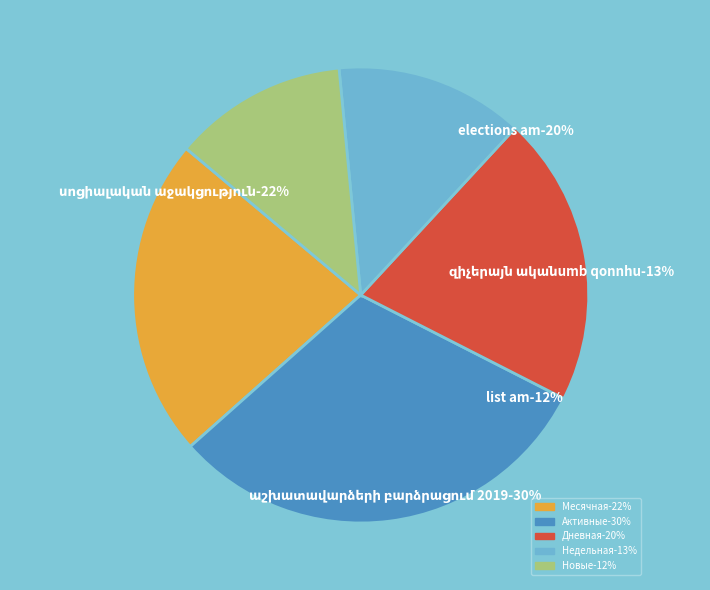

Do Активные-30% and Месячная-22% together represent more than half of the pie?

Yes